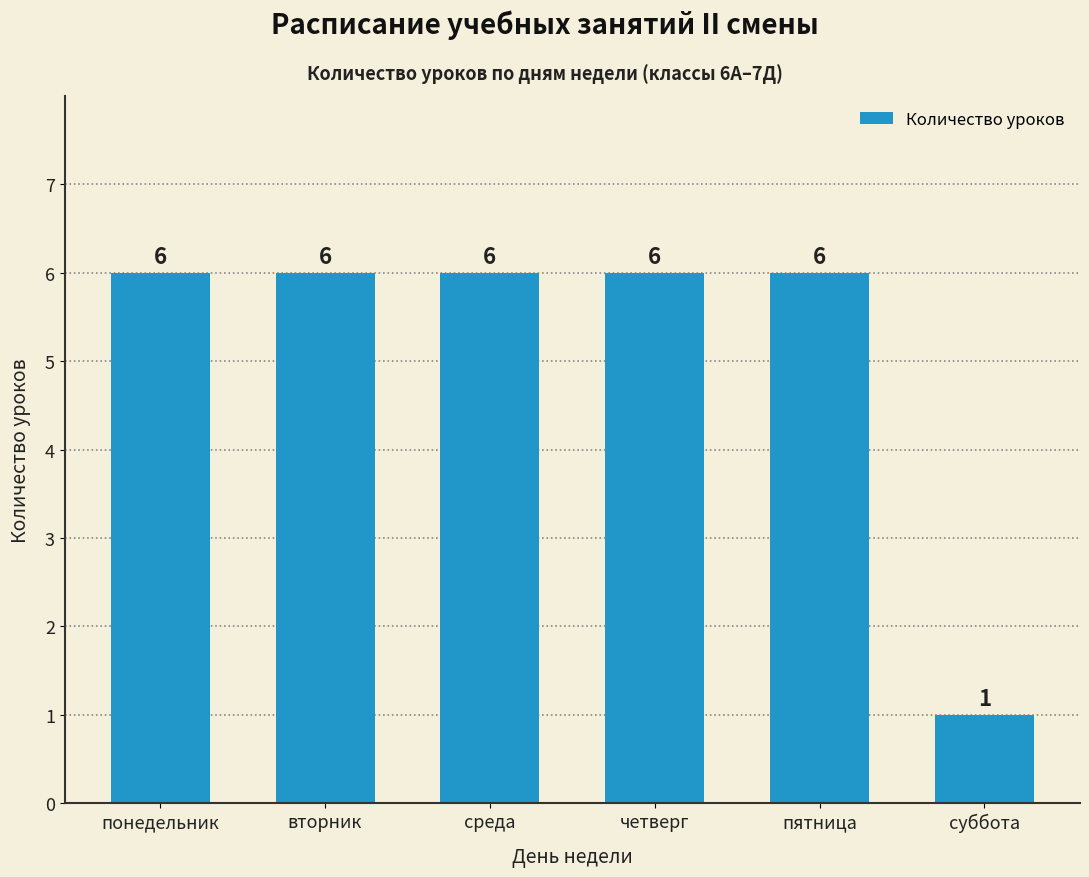

What is the difference between the maximum and minimum values?

5